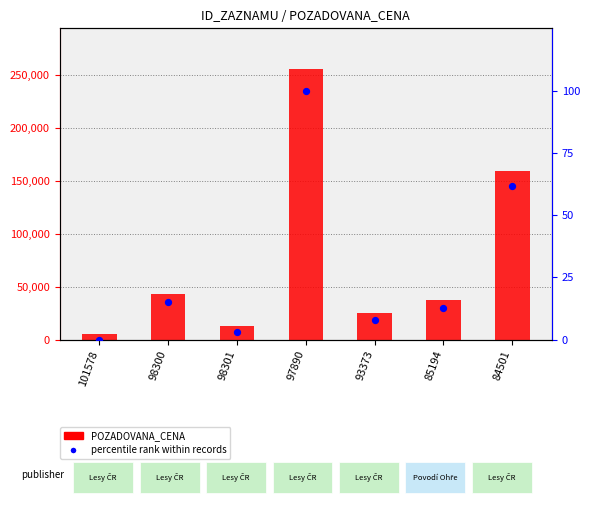

At how many categories does at least one series exceed 56629?

2